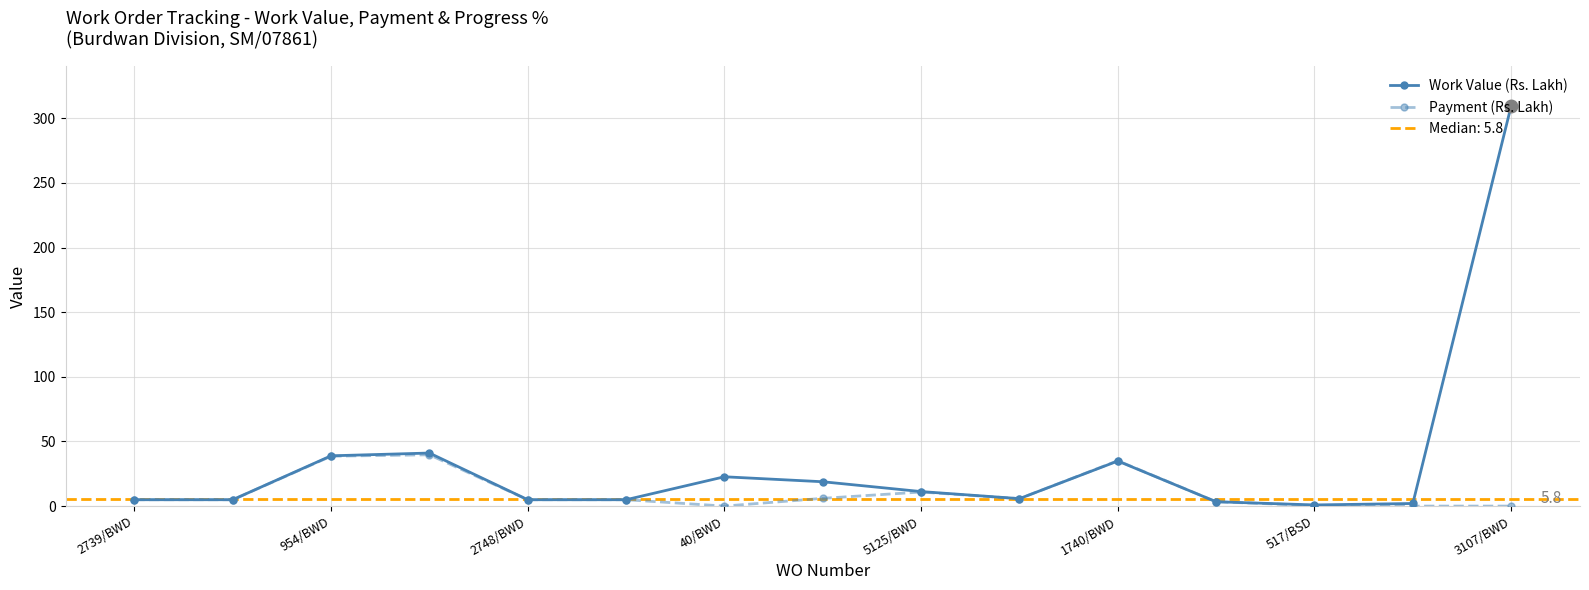

What is the value of the Payment (Rs. Lakh) point at the 13th from the left?

0.4